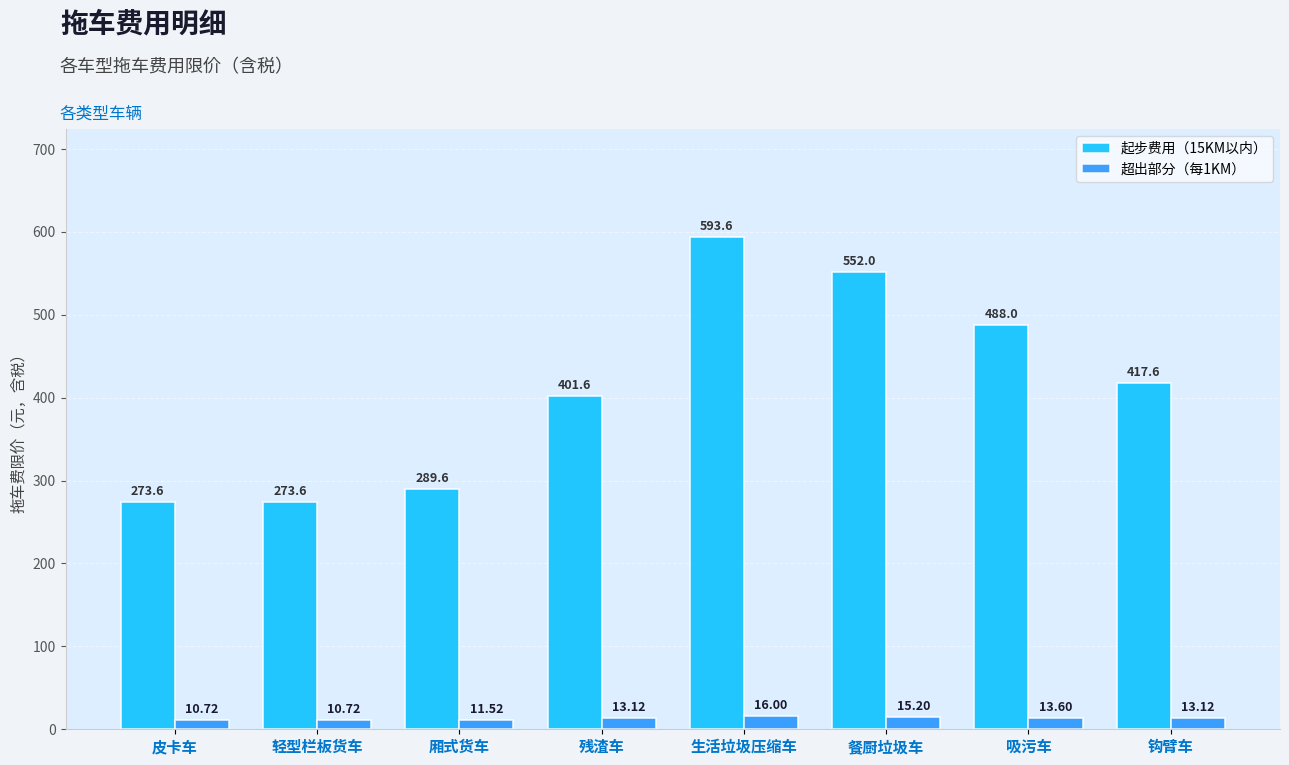

Which series has the largest total across all categories?

起步费用（15KM以内）